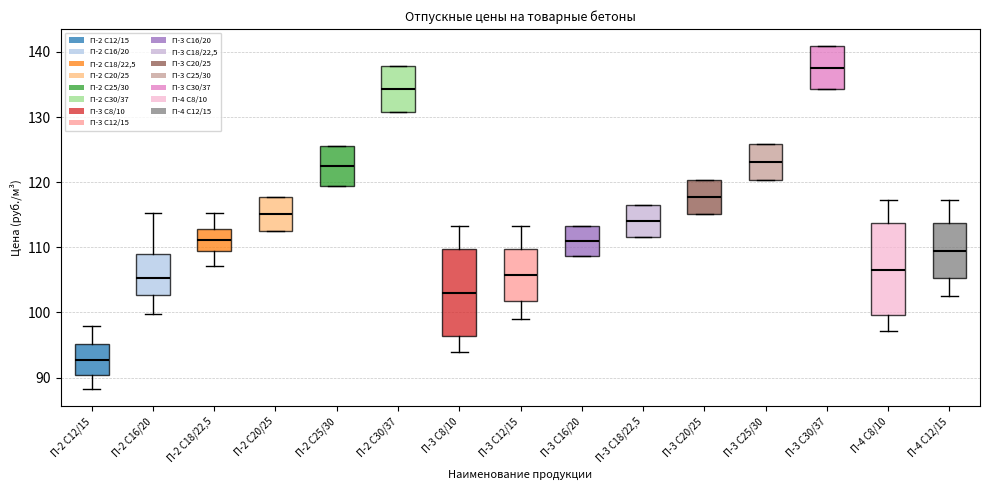

Reading left to right, read every box against the y-axis: the position of its median line, the range the box covers, and the ends of its whiskers. The values are not printed on the chart, so give them approximately, as read against the axis.

П-2 С12/15: median 93, box 90 to 95, whiskers 88 to 98
П-2 С16/20: median 105, box 103 to 109, whiskers 100 to 115
П-2 С18/22,5: median 111, box 109 to 113, whiskers 107 to 115
П-2 С20/25: median 115, box 112 to 118, whiskers 112 to 118
П-2 С25/30: median 122, box 119 to 126, whiskers 119 to 126
П-2 С30/37: median 134, box 131 to 138, whiskers 131 to 138
П-3 С8/10: median 103, box 96 to 110, whiskers 94 to 113
П-3 С12/15: median 106, box 102 to 110, whiskers 99 to 113
П-3 С16/20: median 111, box 109 to 113, whiskers 109 to 113
П-3 С18/22,5: median 114, box 112 to 116, whiskers 112 to 116
П-3 С20/25: median 118, box 115 to 120, whiskers 115 to 120
П-3 С25/30: median 123, box 120 to 126, whiskers 120 to 126
П-3 С30/37: median 138, box 134 to 141, whiskers 134 to 141
П-4 С8/10: median 106, box 100 to 114, whiskers 97 to 117
П-4 С12/15: median 109, box 105 to 114, whiskers 102 to 117